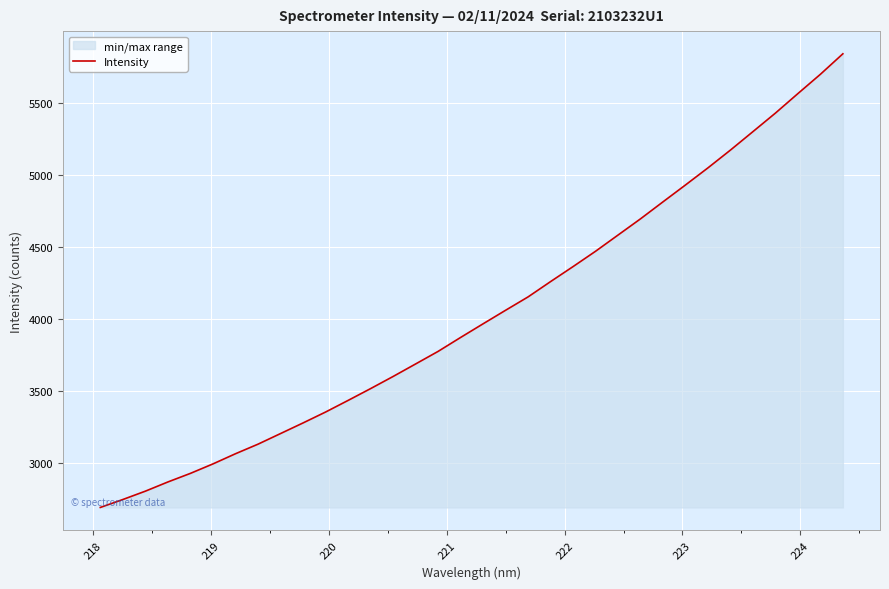

What is the difference between the maximum and minimum values?

3148.2